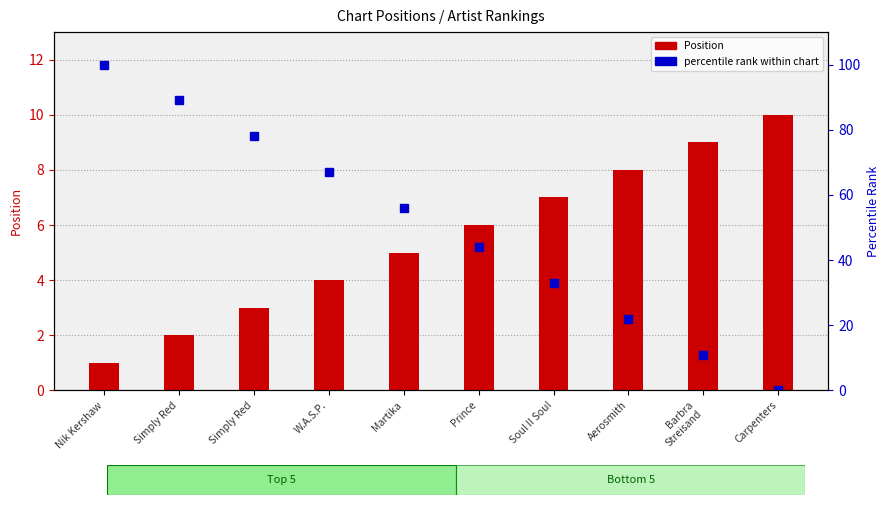

Is it true that Position equals 2 at Simply Red?

True